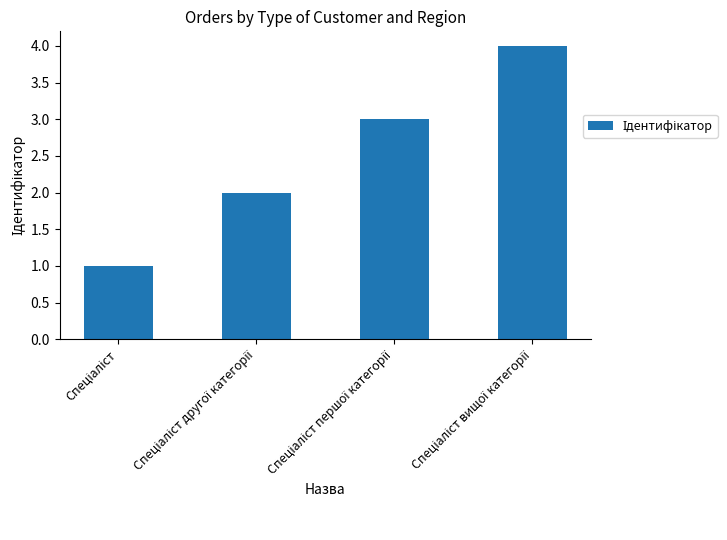

What is the difference between the maximum and minimum values?

3